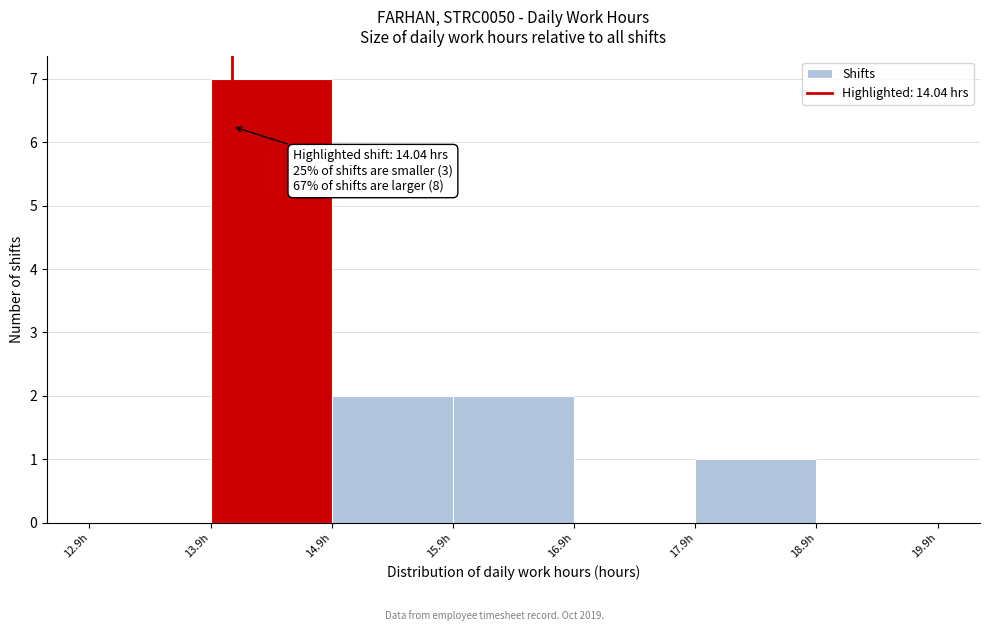

Over which range of the x-axis is the bar tallest?

13.86 to 14.86